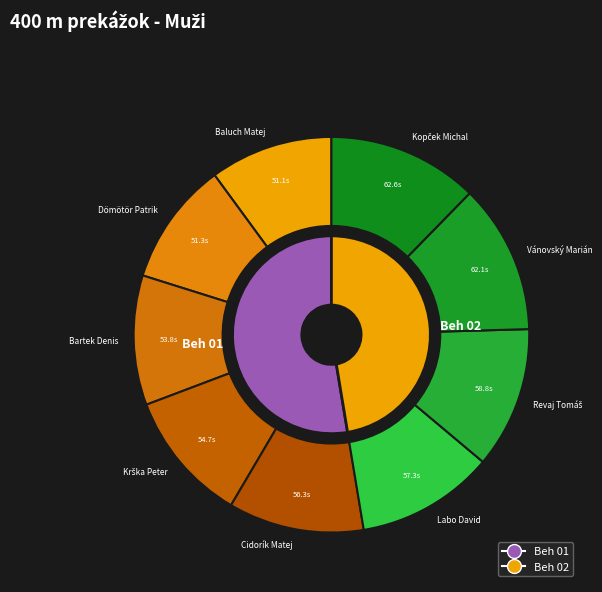

Is Bartek Denis the majority of the pie?

No